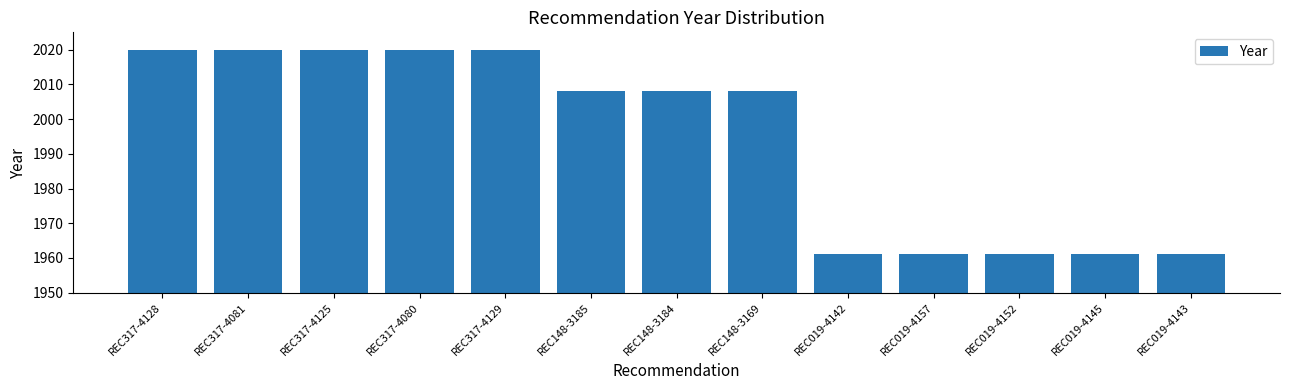

What is the label of the 11th bar from the right?

REC317-4125